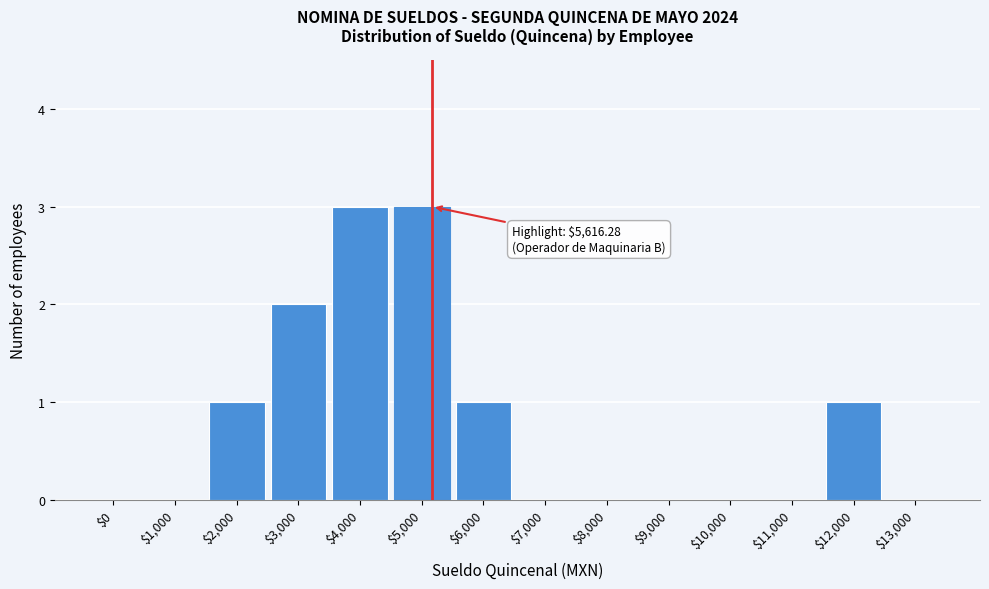

What is the maximum value shown in the chart?

3